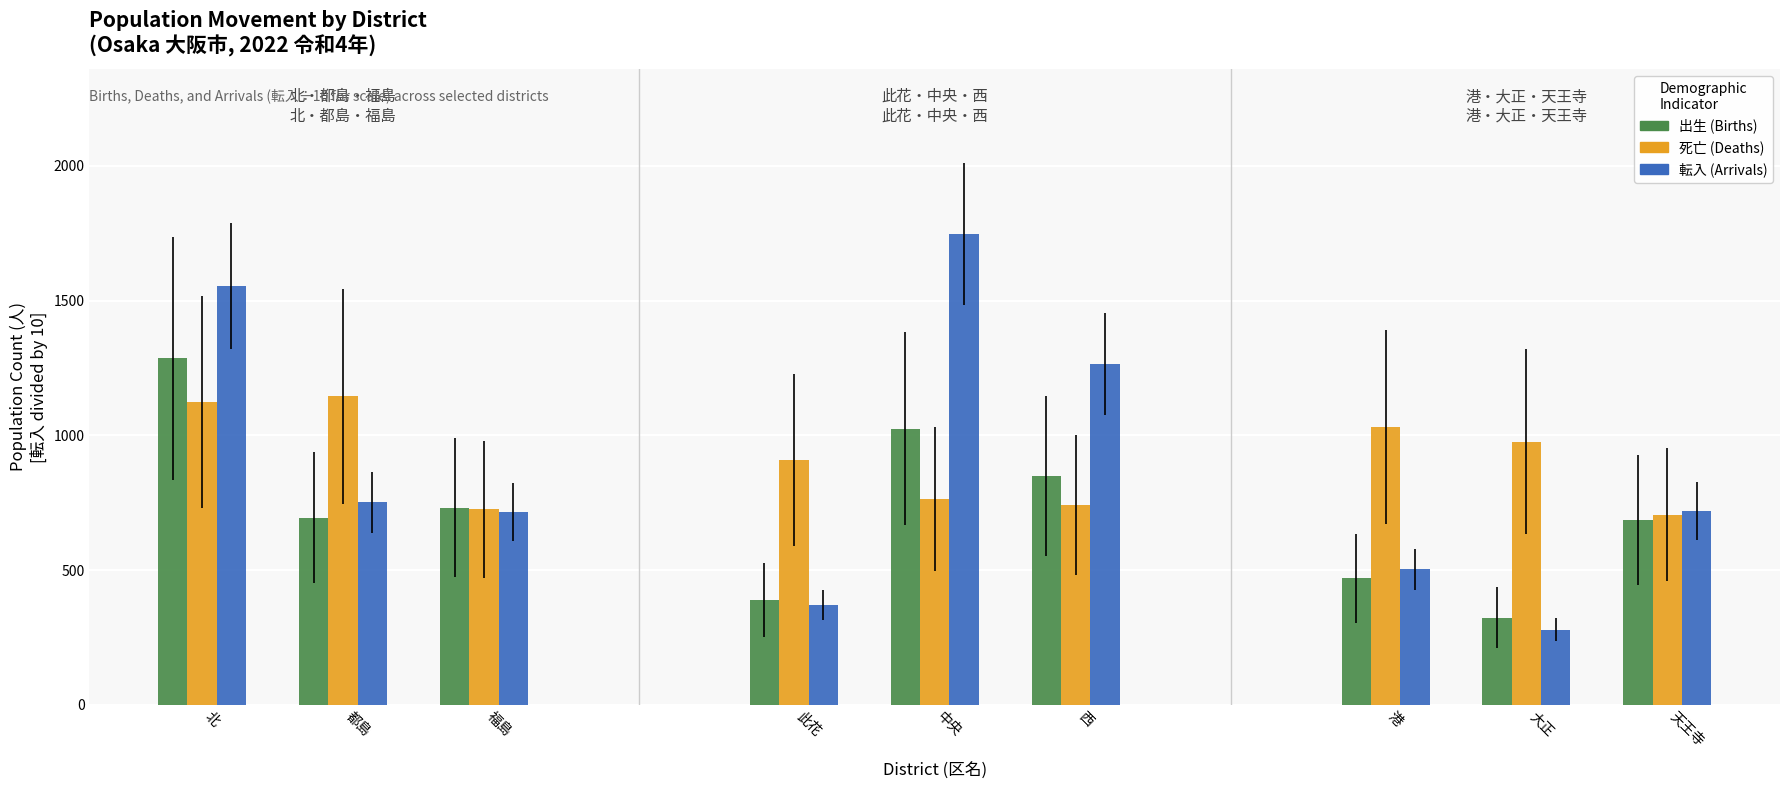

List the series in order of their peak value, highest first.

転入 (Arrivals), 出生 (Births), 死亡 (Deaths)